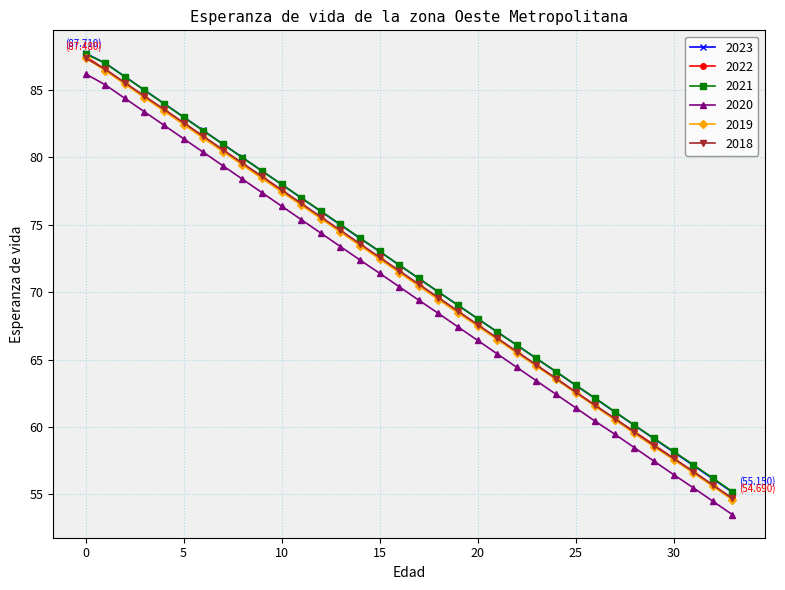

True or false: 2020 has more than 1 interior local peaks.

False